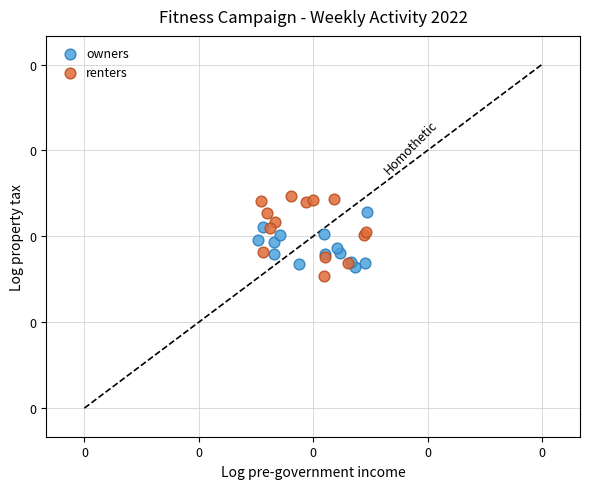

Which series contains the lowest Y value?

renters